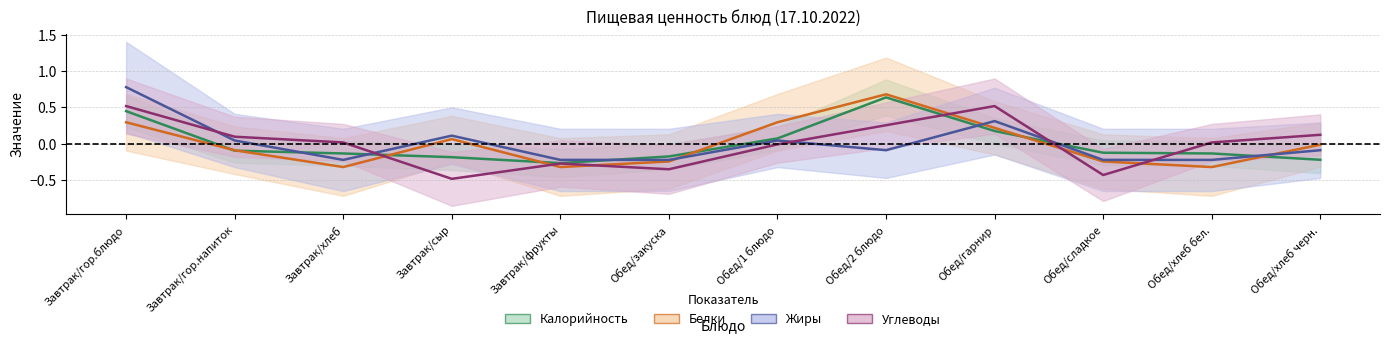

Reading left to right, what are all the values shown in this chart?

Калорийность: 0.4	-0.1	-0.1	-0.2	-0.3	-0.2	0.1	0.6	0.2	-0.1	-0.1	-0.2
Белки: 0.3	-0.1	-0.3	0.1	-0.3	-0.2	0.3	0.7	0.2	-0.2	-0.3	-0.0
Жиры: 0.8	0.0	-0.2	0.1	-0.2	-0.2	0.0	-0.1	0.3	-0.2	-0.2	-0.1
Углеводы: 0.5	0.1	0.0	-0.5	-0.3	-0.4	-0.0	0.3	0.5	-0.4	0.0	0.1